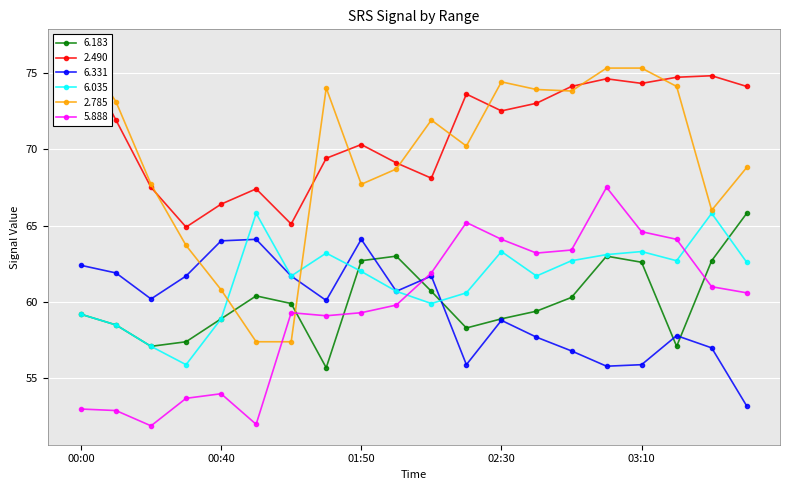

At which label is 6.035 closest to 60?

02:10